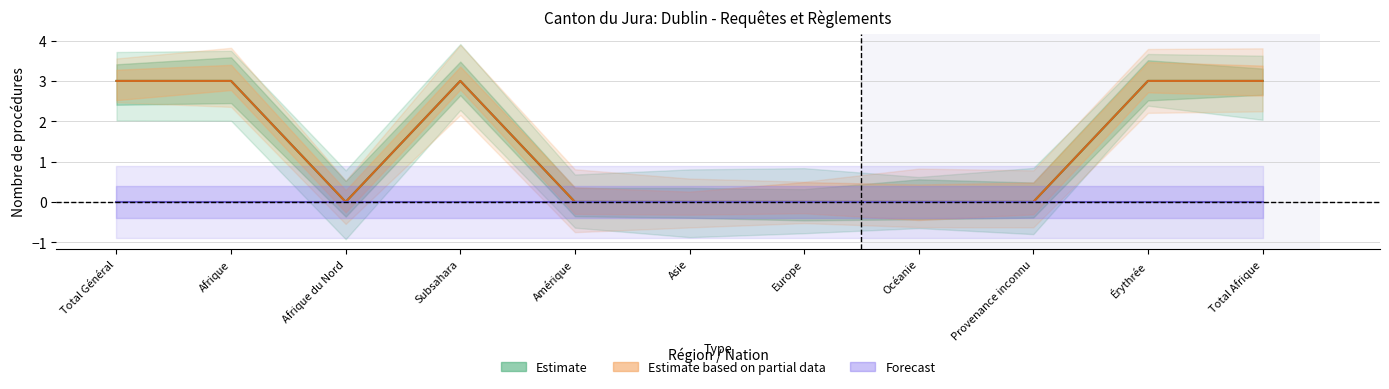

The Estimate based on partial data series shows 4 at Total Afrique. True or false?

False